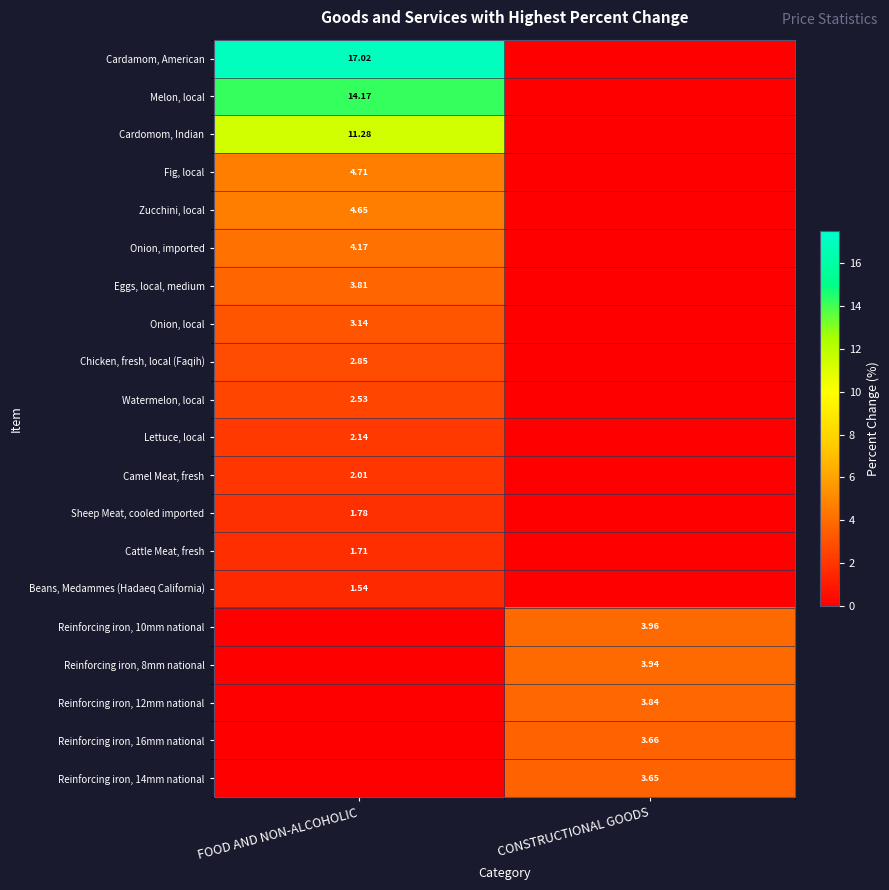

At how many categories does at least one series exceed 6?

1